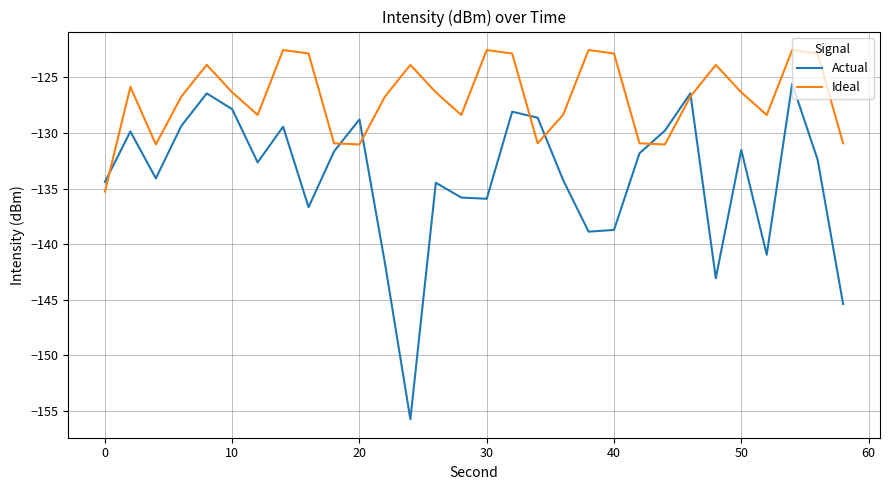

What is the difference between the maximum and second lowest values in the Actual series?

19.8